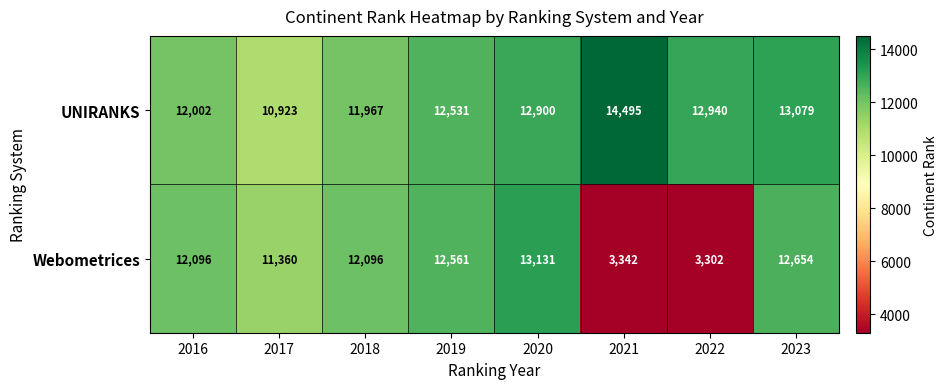

Reading left to right, what are all the values shown in this chart?

UNIRANKS: 2016=12002	2017=10923	2018=11967	2019=12531	2020=12900	2021=14495	2022=12940	2023=13079
Webometrices: 2016=12096	2017=11360	2018=12096	2019=12561	2020=13131	2021=3342	2022=3302	2023=12654